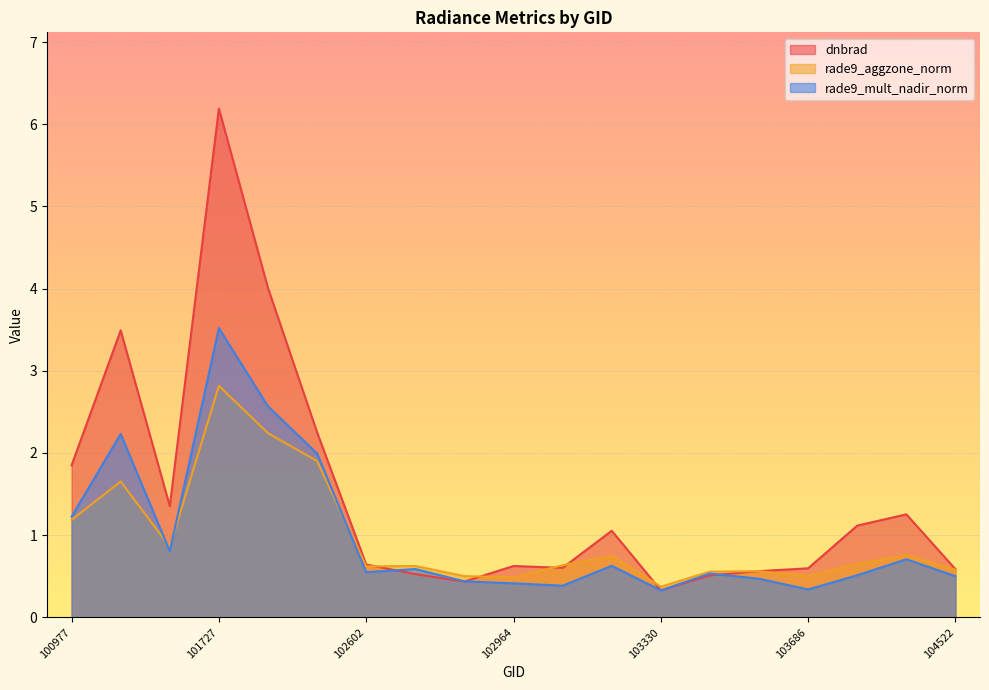

What value does the rade9_aggzone_norm series have at 103686?

0.5